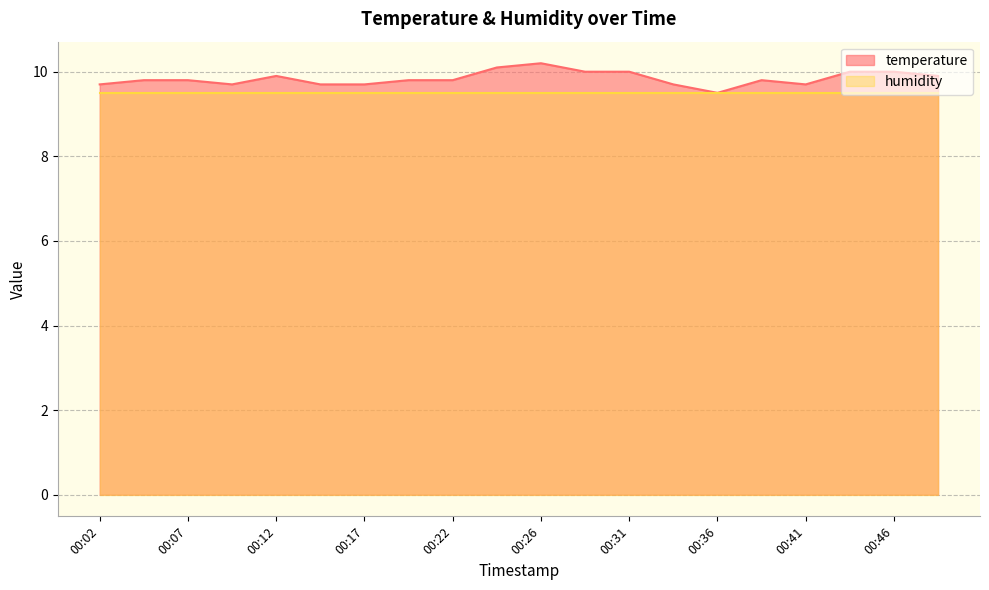

Which has a higher value, 00:46 or 00:22?

00:46